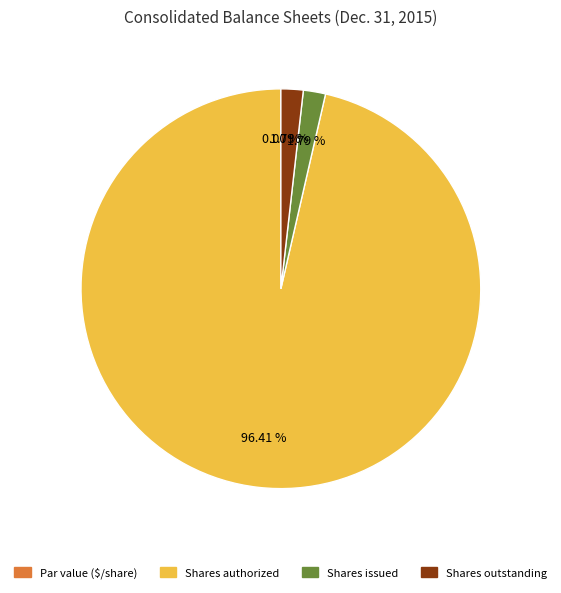

How many slices are in this pie chart?

4